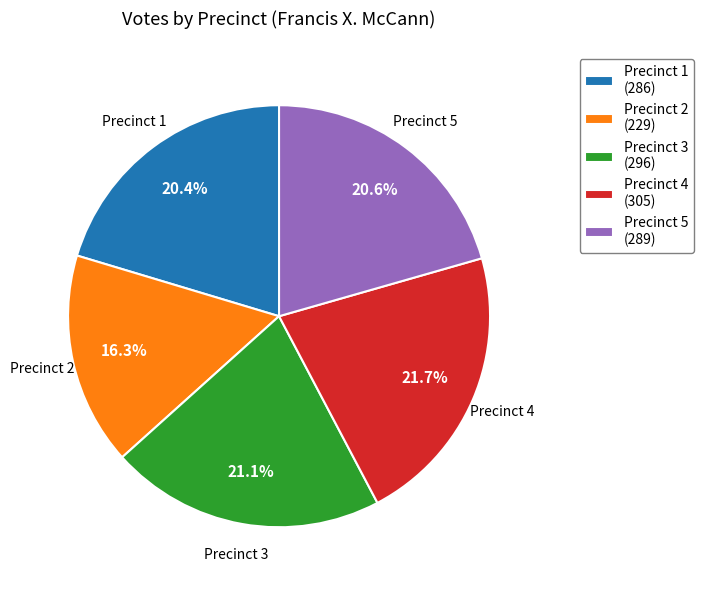

To the nearest percent, what portion does Precinct 4 represent?

22%